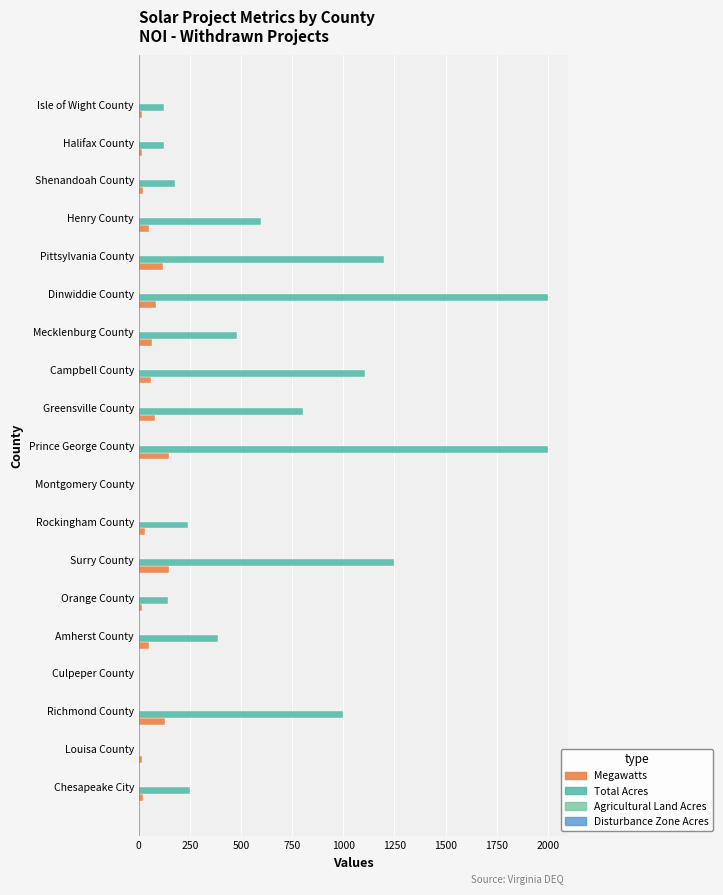

What is the approximate value of Megawatts at Mecklenburg County?

65.0